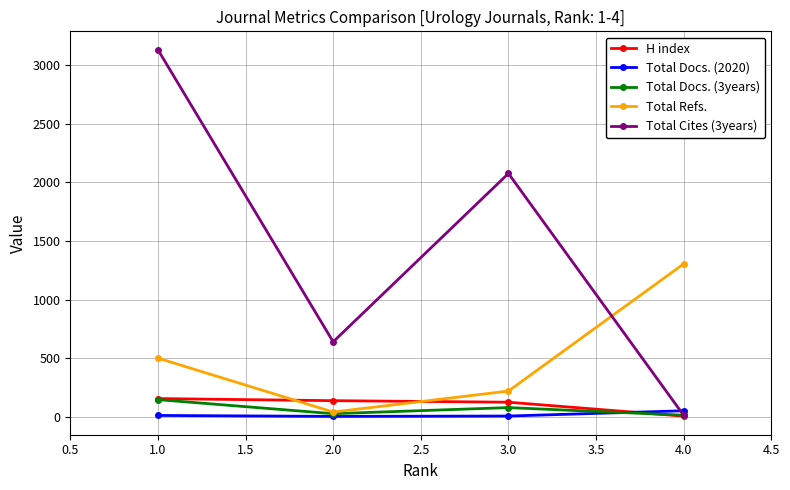

Which series has the widest spread of values?

Total Cites (3years)